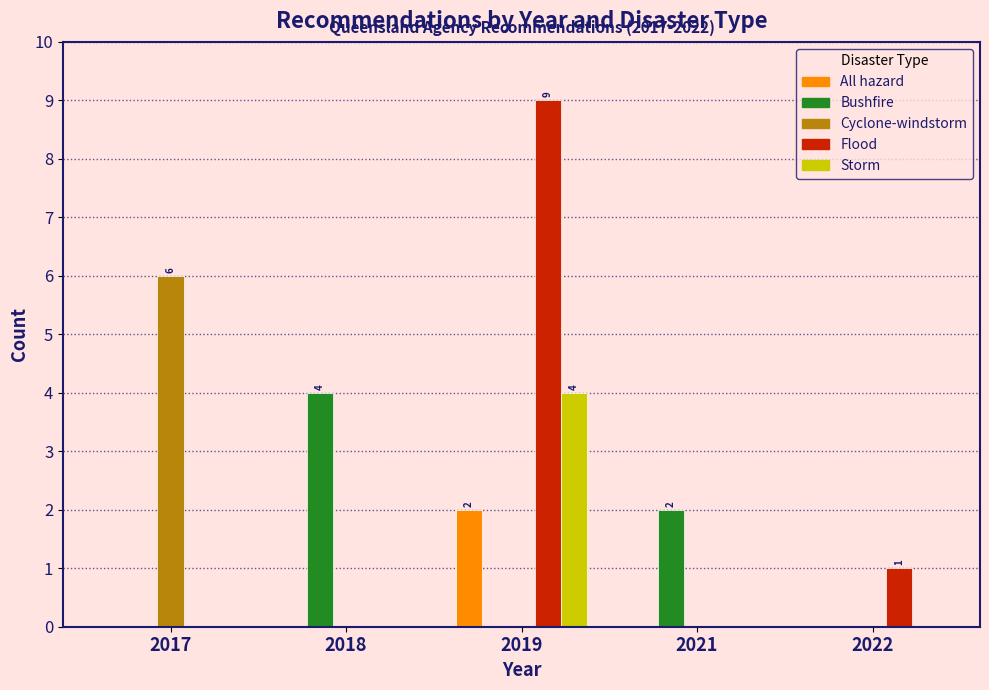

Reading right to left, extract all data points from this chart.

All hazard: 2022=0	2021=0	2019=2	2018=0	2017=0
Bushfire: 2022=0	2021=2	2019=0	2018=4	2017=0
Cyclone-windstorm: 2022=0	2021=0	2019=0	2018=0	2017=6
Flood: 2022=1	2021=0	2019=9	2018=0	2017=0
Storm: 2022=0	2021=0	2019=4	2018=0	2017=0